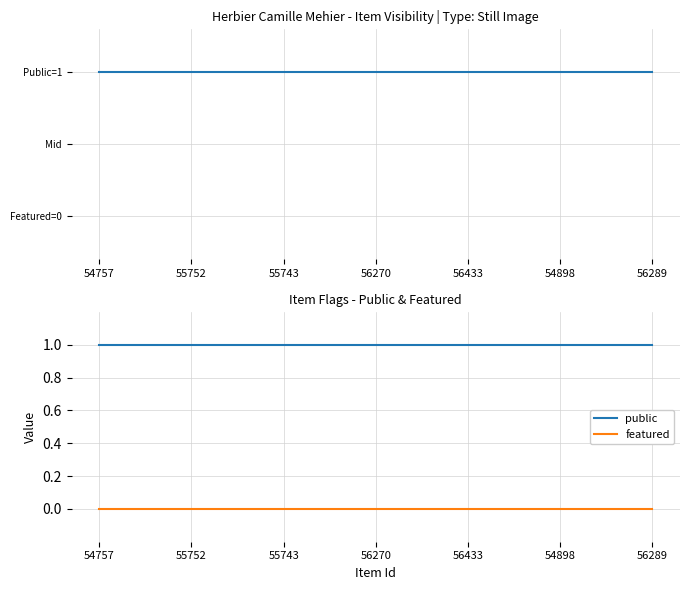

At which category is the sum across all series the highest?

54757